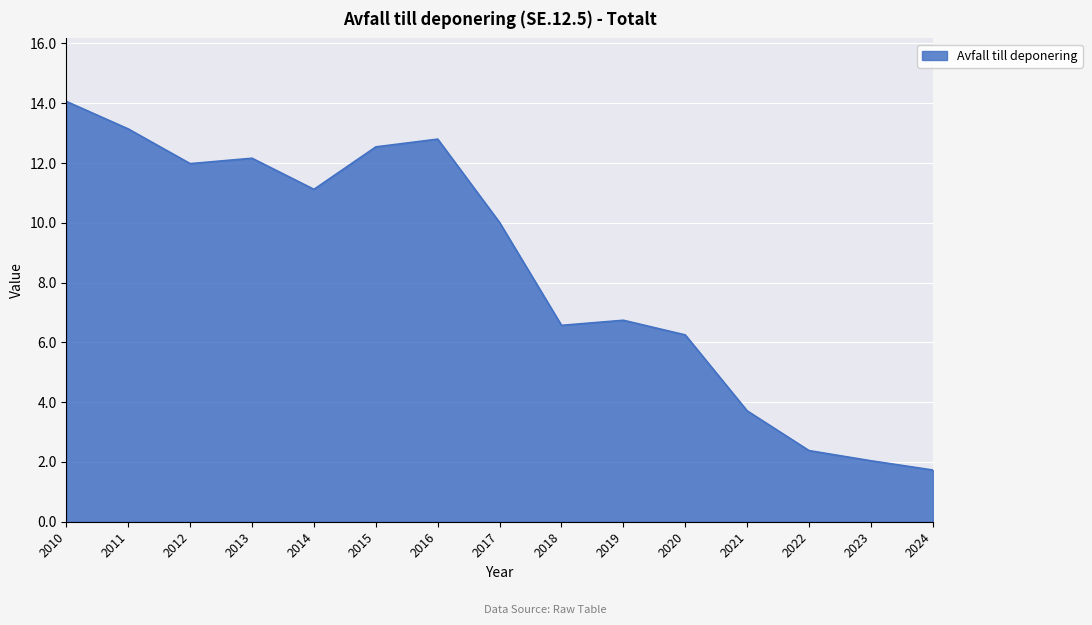

What is the difference between the values at 2024 and 2010?

12.3